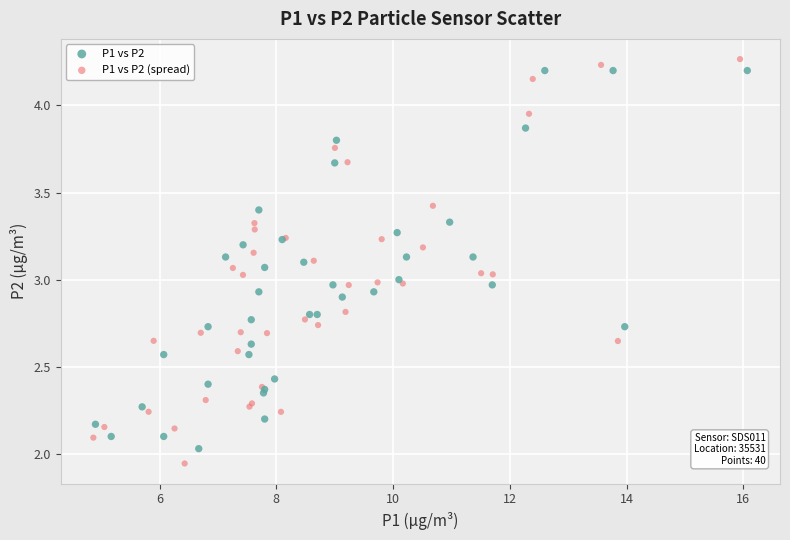

What are all the series names shown in the legend?

P1 vs P2, P1 vs P2 (spread)